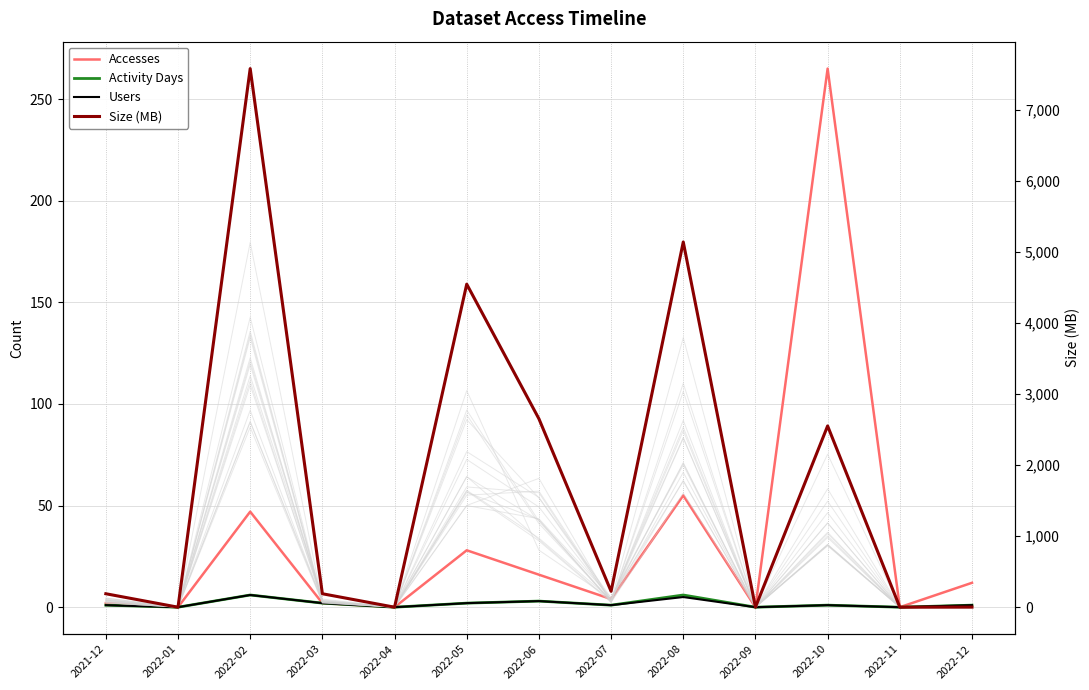

What is the average value of the Accesses series?

33.2